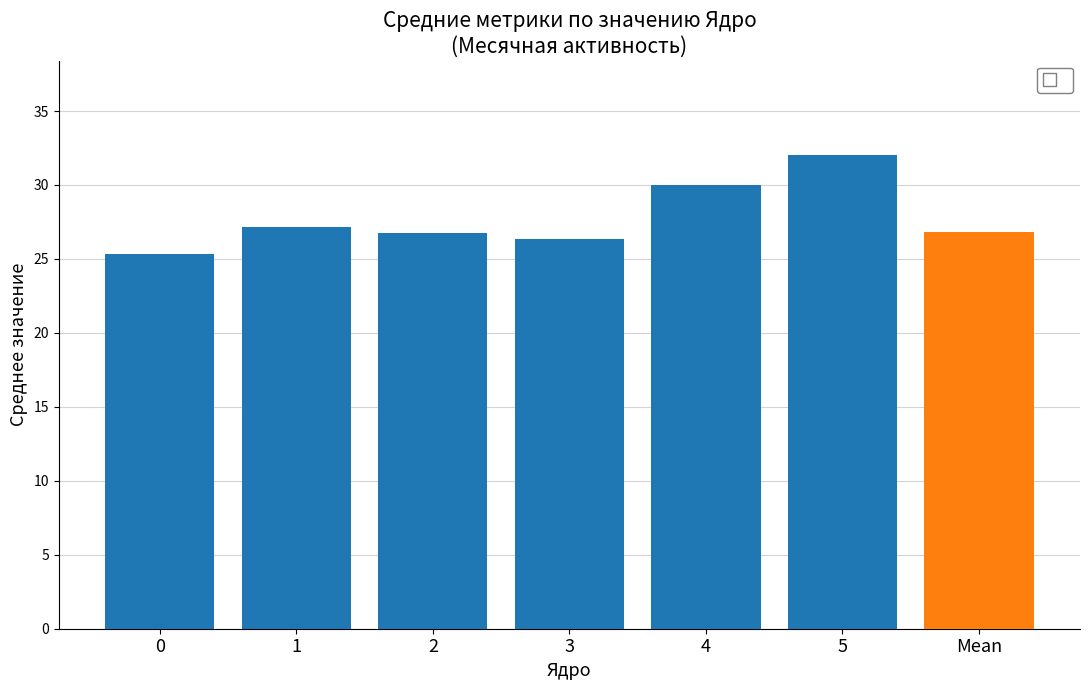

The chart shows a value of 27.1 at 1. True or false?

True